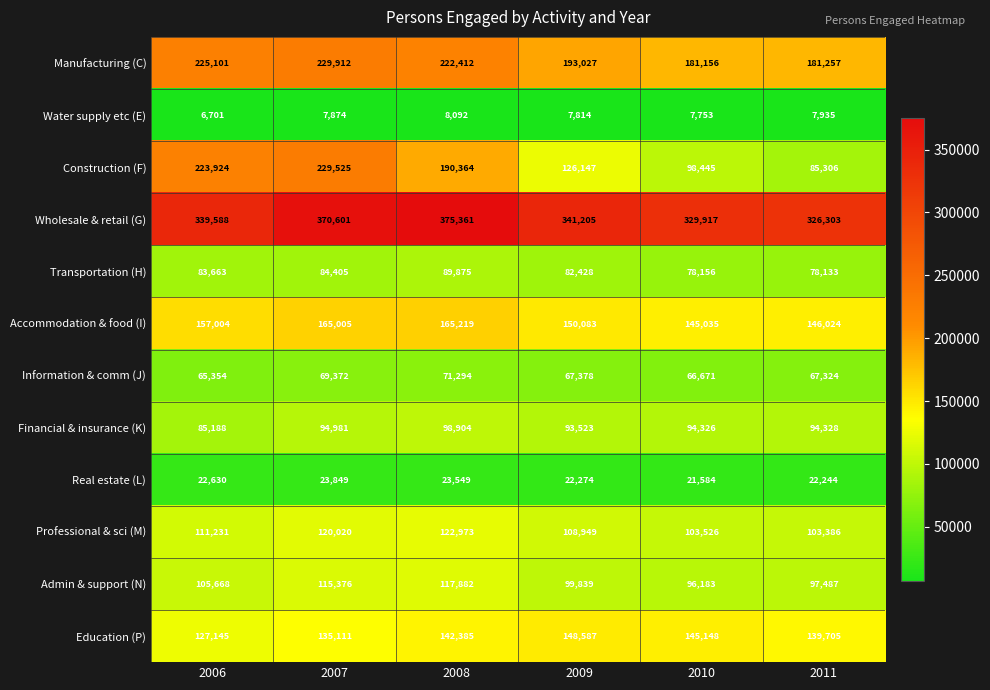

Which series changed the most between 2006 and 2009?

Construction (F)